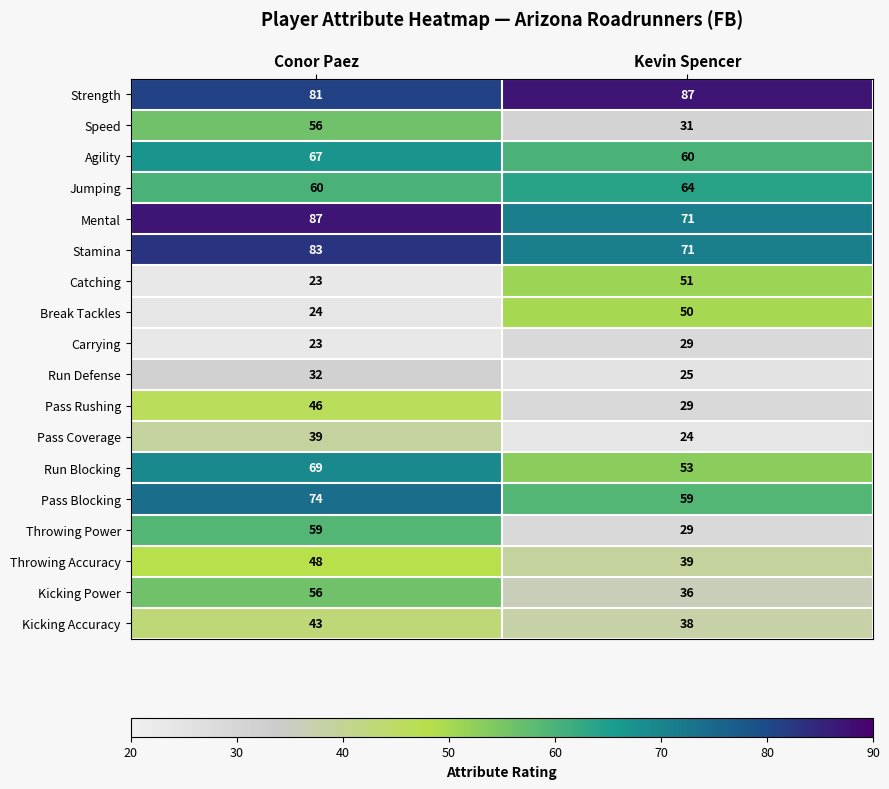

What is the difference between the Carrying values at Conor Paez and Kevin Spencer?

6